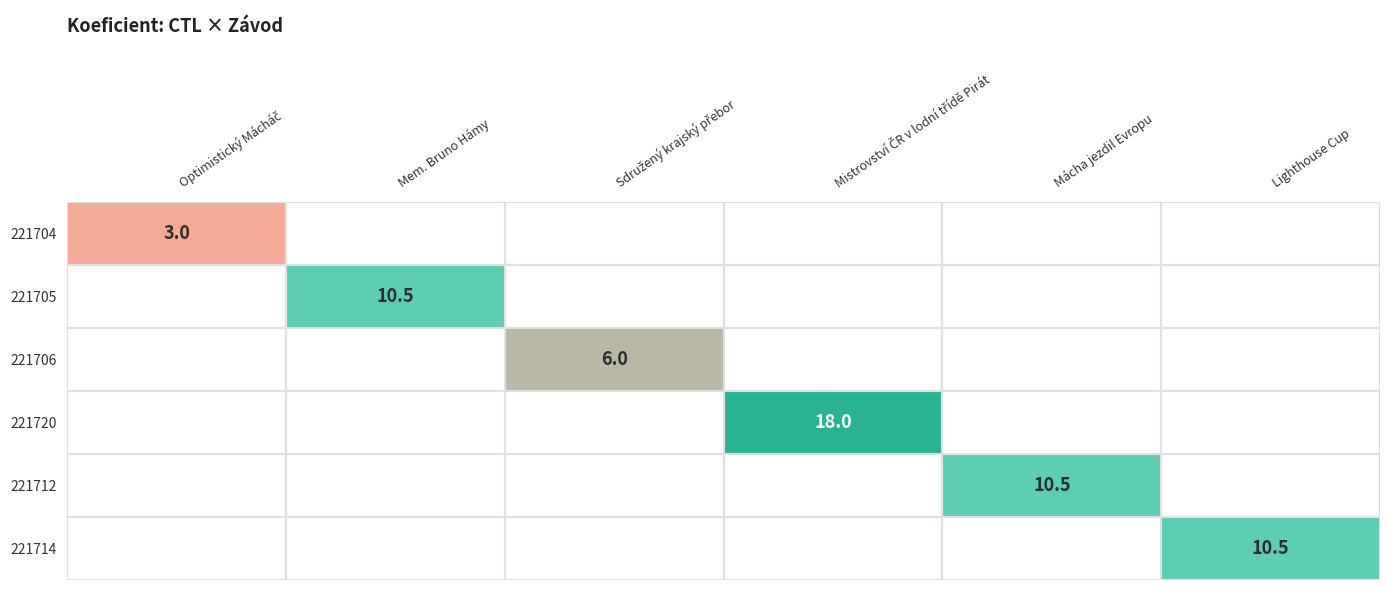

The value of 221712 at Mácha jezdil Evropu is 2.3. True or false?

False